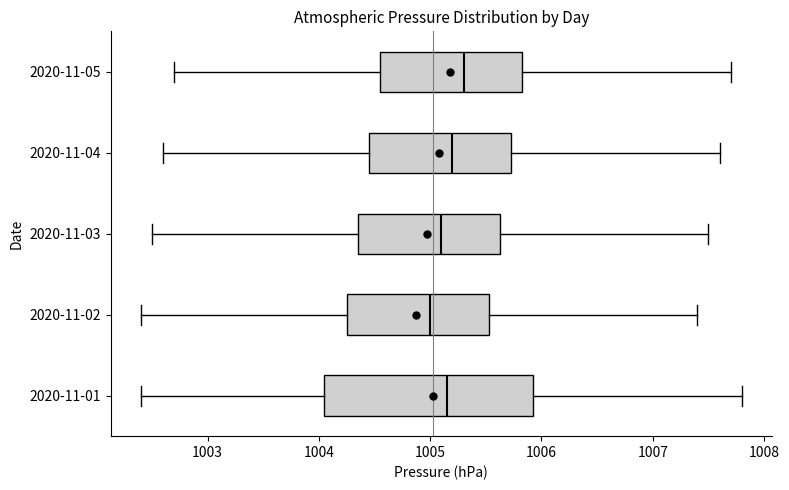

Comparing the boxes themselves (not the whiskers), which one is the widest?

2020-11-01